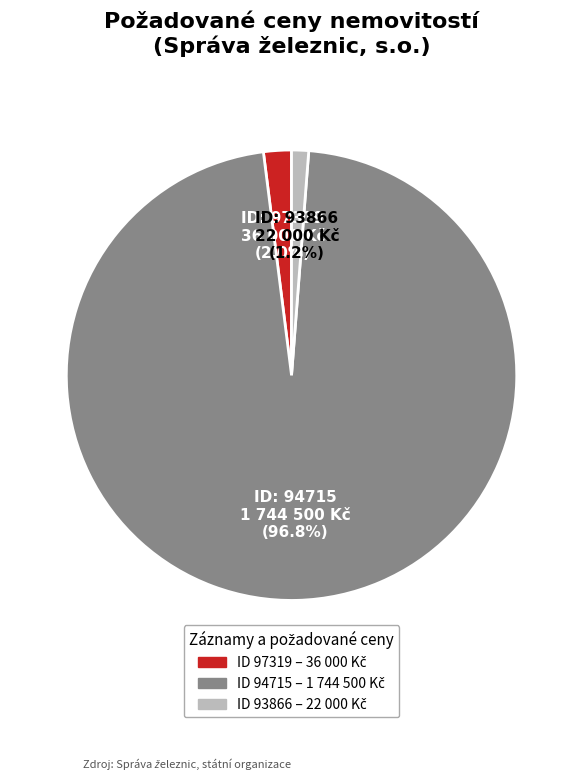

Is there a majority slice in this chart?

Yes